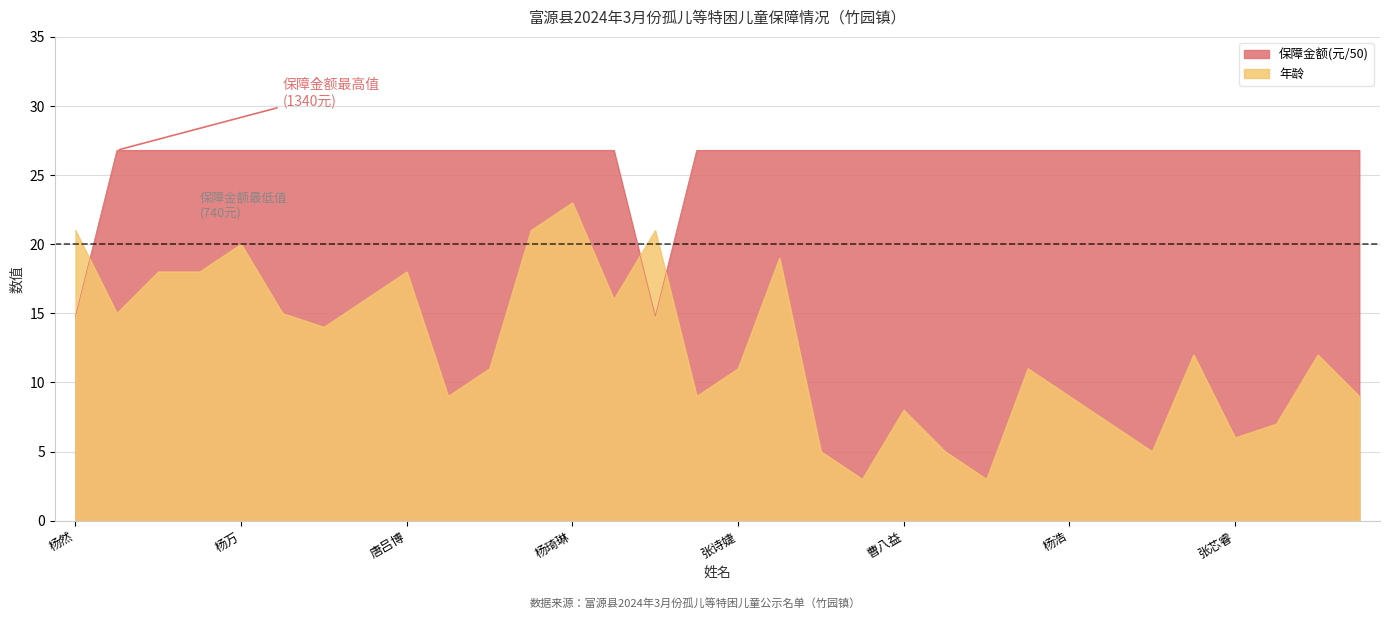

Which label corresponds to the smallest value in the chart?

张思航